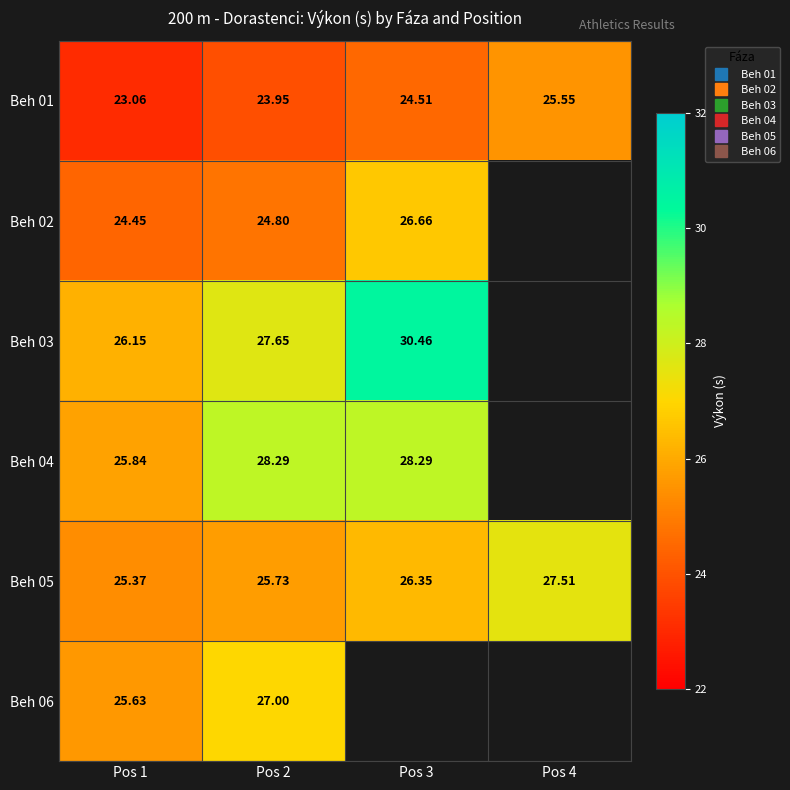

List the series in order of their peak value, highest first.

Beh 03, Beh 04, Beh 05, Beh 06, Beh 02, Beh 01